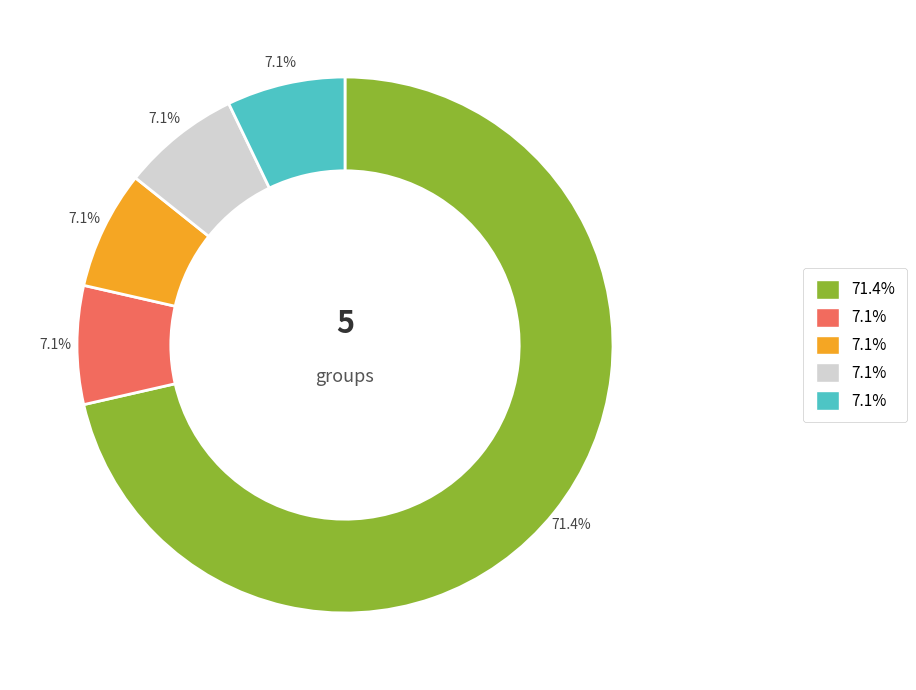

How many segments does this pie chart have?

5